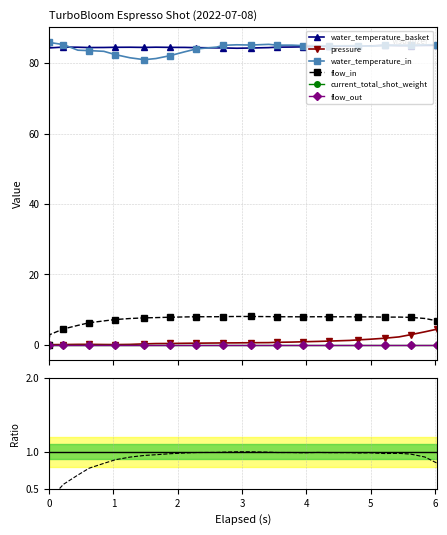

How many data points in flow_in are above 7?

24